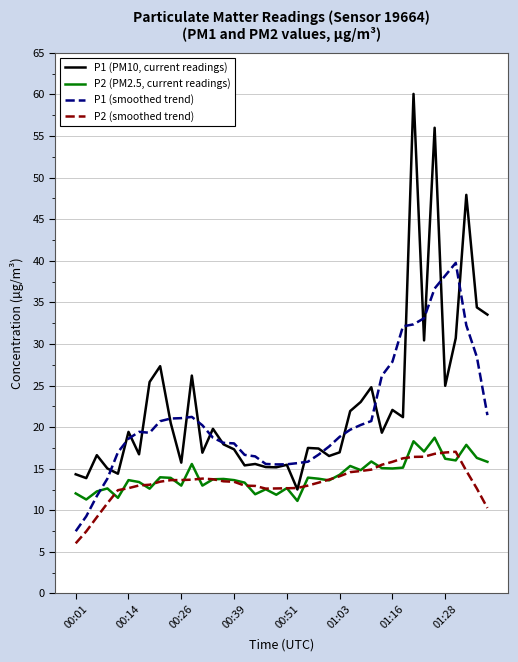

What is the lowest value of the P2 (PM2.5, current readings) series?

11.1